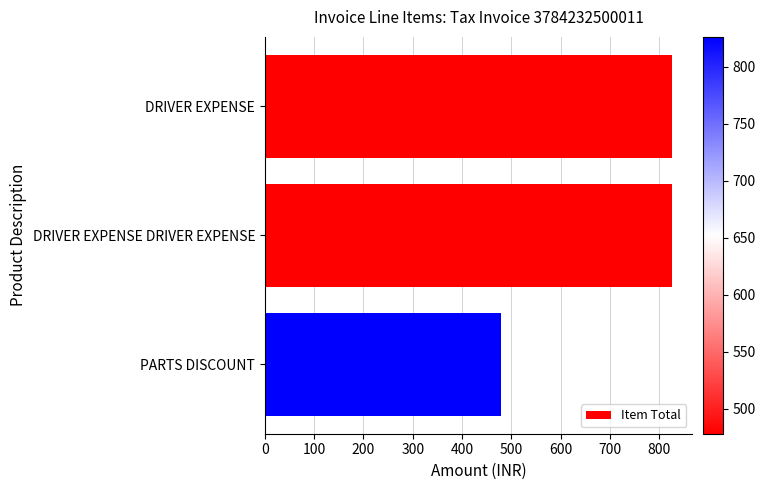

The chart shows a value of 826.0 at DRIVER EXPENSE. True or false?

True